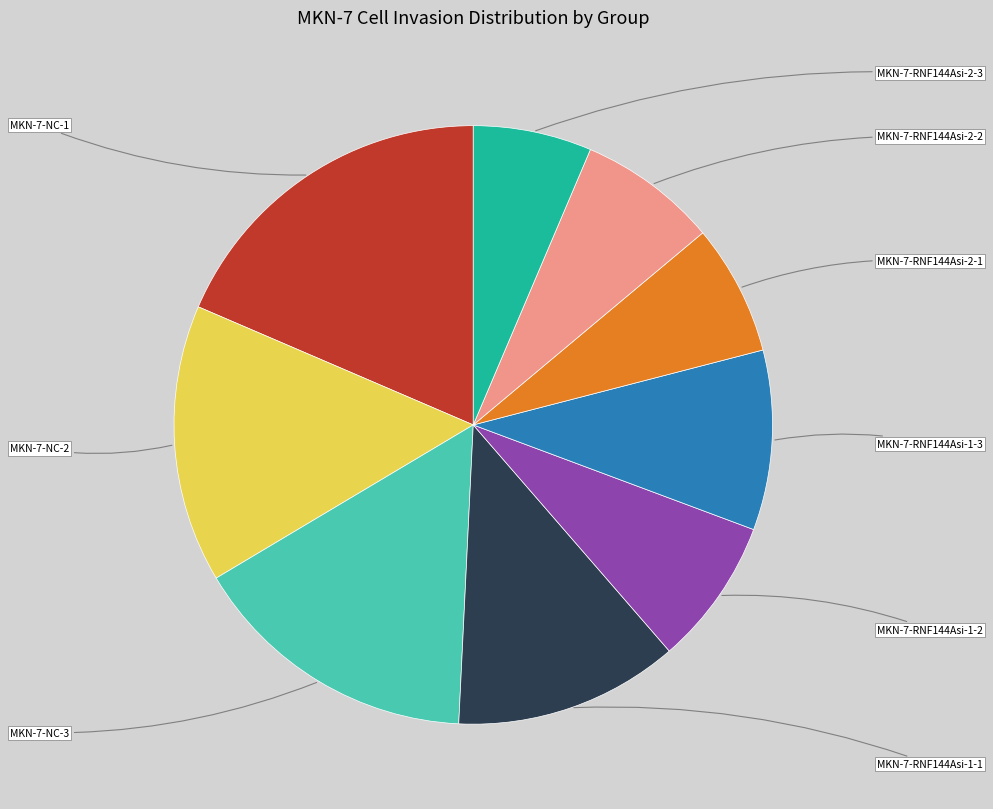

Is there any slice that represents more than half of the pie?

No